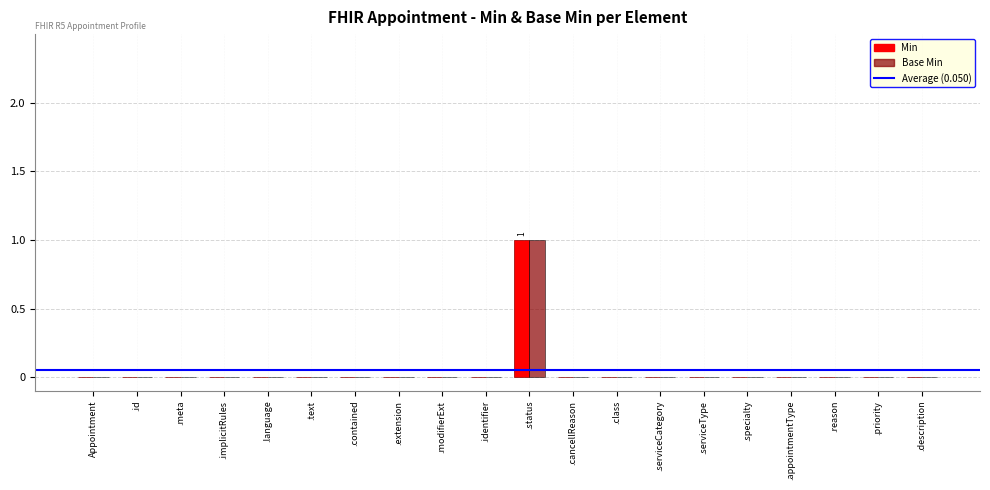

Are the bars grouped side by side (vs. stacked)?

Yes